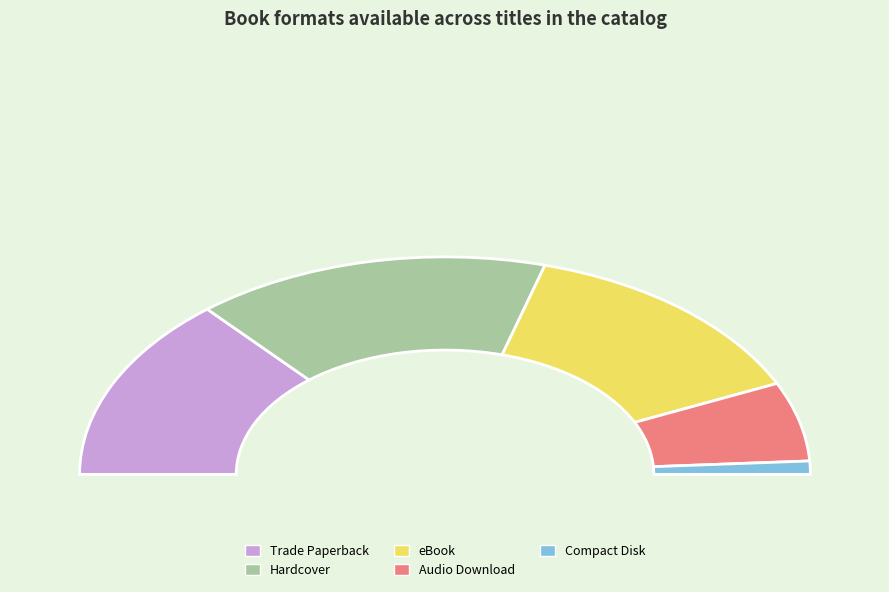

Is Trade Paperback the majority of the pie?

No